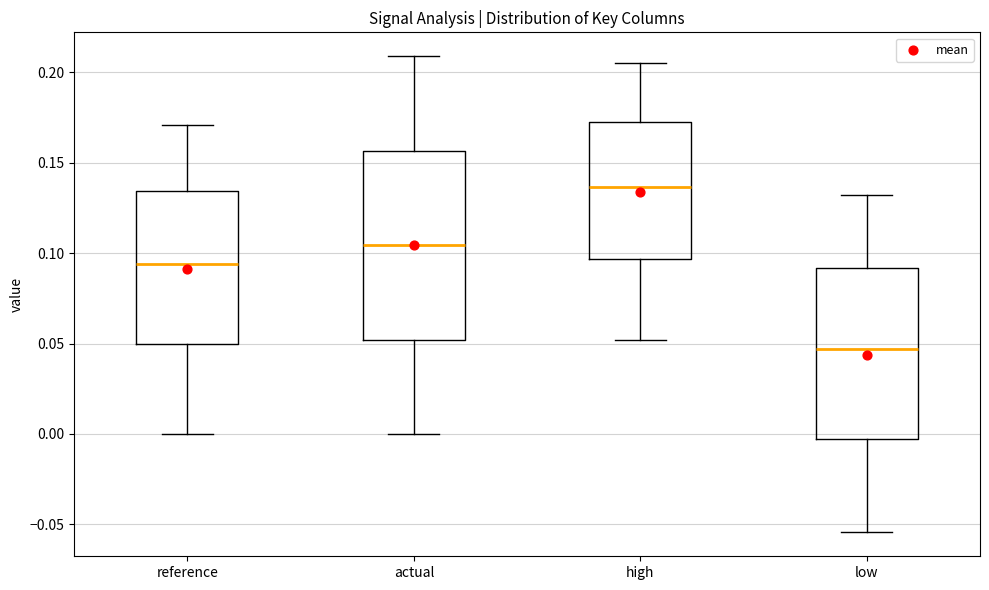

Reading left to right, transcribe this box plot: for each box, give where its median line is, the range the box spans, and where its two whiskers end, as read against the y-axis. The values are not printed on the chart, so give them approximately, as read against the axis.

reference: median 0.095, box 0.050 to 0.135, whiskers 0.000 to 0.170
actual: median 0.105, box 0.050 to 0.155, whiskers 0.000 to 0.210
high: median 0.135, box 0.095 to 0.175, whiskers 0.050 to 0.205
low: median 0.045, box -0.005 to 0.090, whiskers -0.055 to 0.130